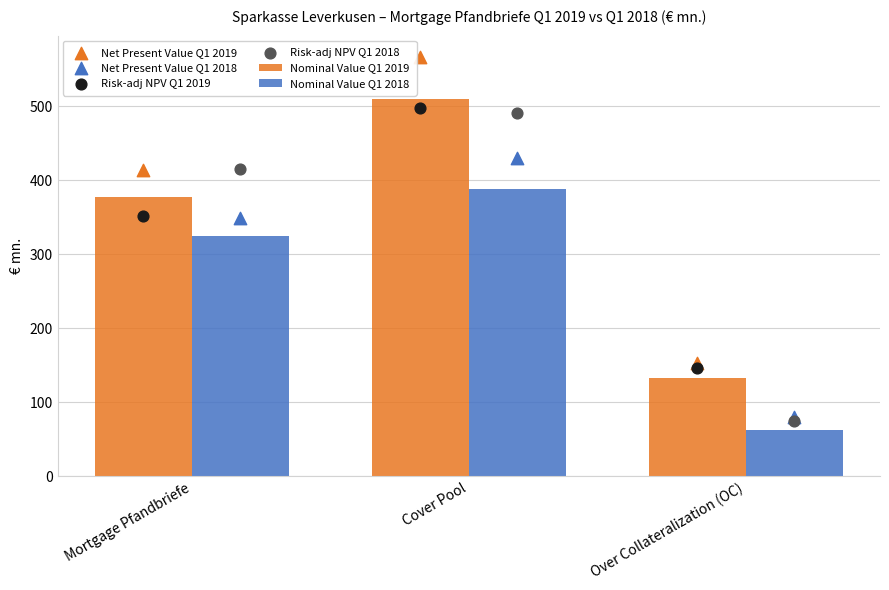

At how many categories does at least one series exceed 239?

2